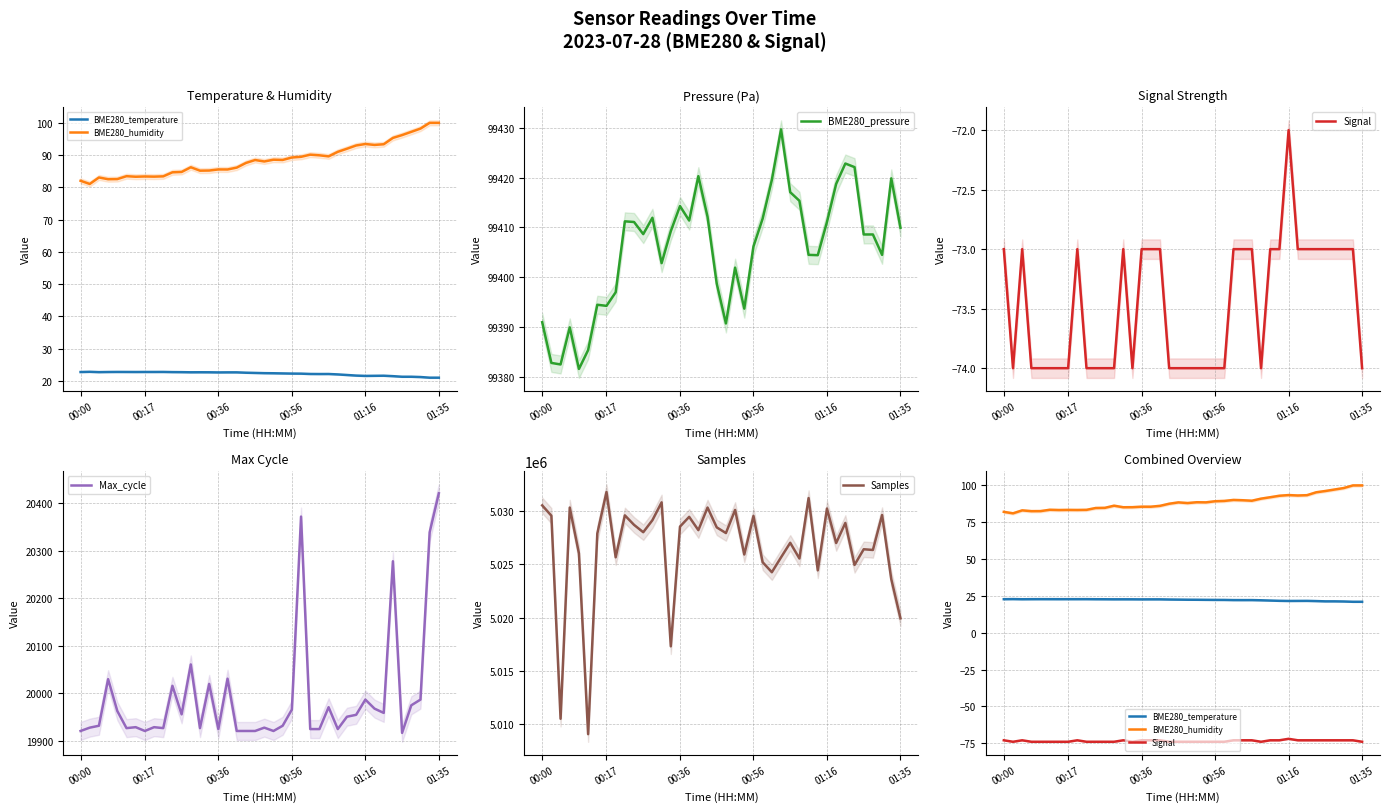

What is the label of the 19th point from the left?

18